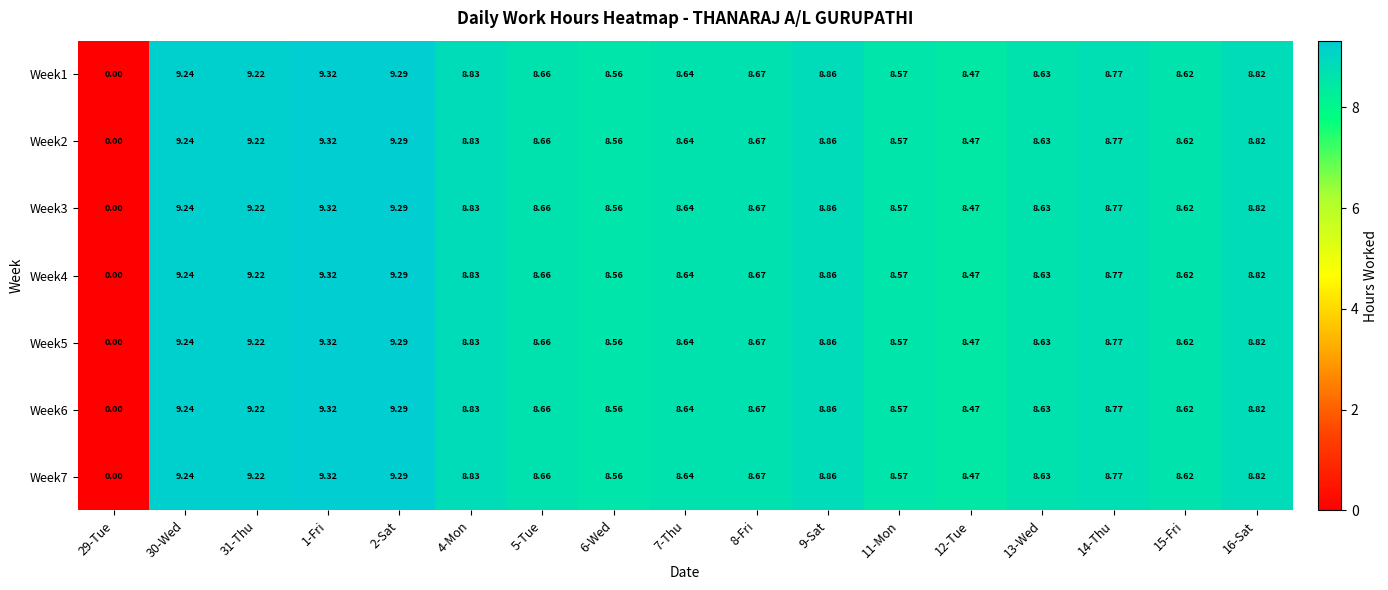

Is the value of Week2 at 29-Tue greater than the value of Week7 at 13-Wed?

No